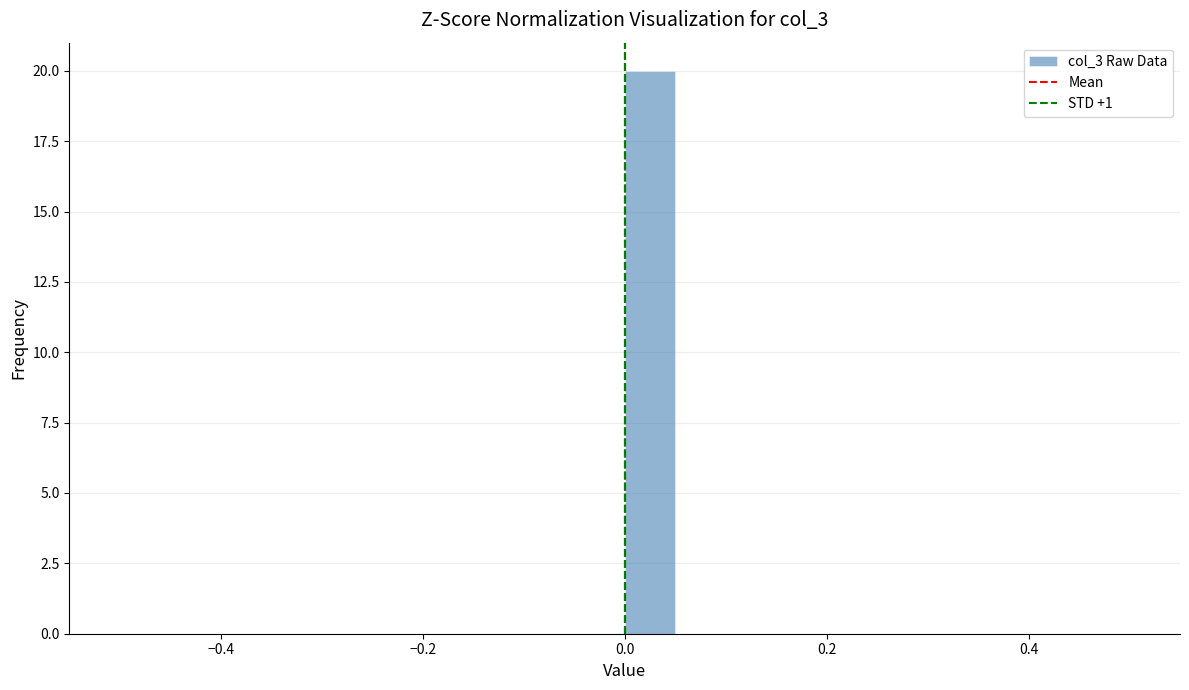

Read against the x-axis, roughly where is the centre of the tallest bar?

0.02